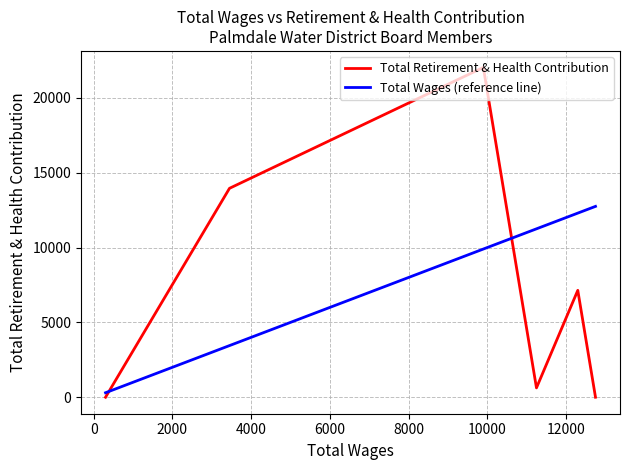

What is the average value of the Total Retirement & Health Contribution series?

7292